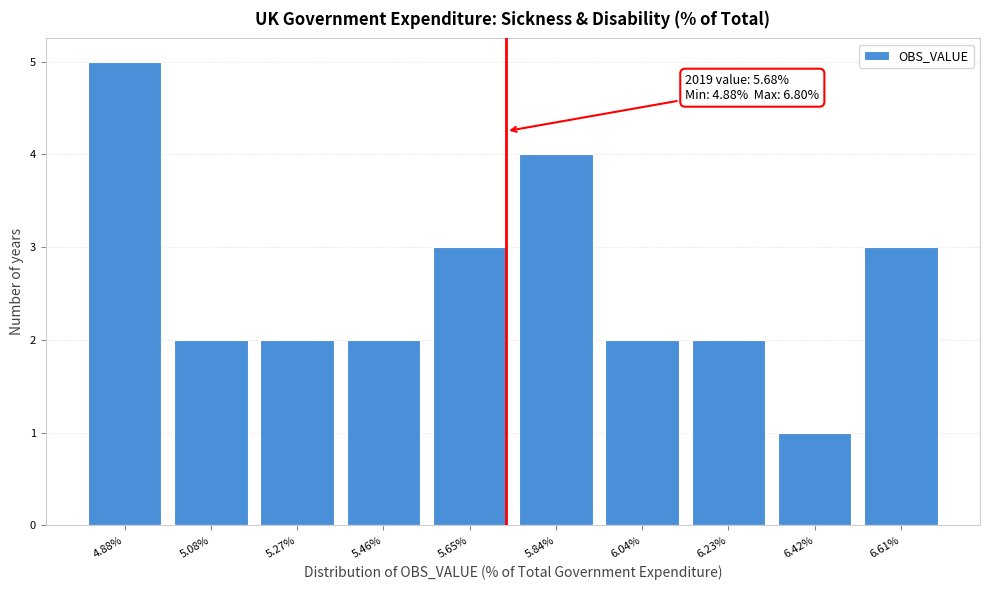

Reading left to right, extract all data points from this chart.

5	2	2	2	3	4	2	2	1	3